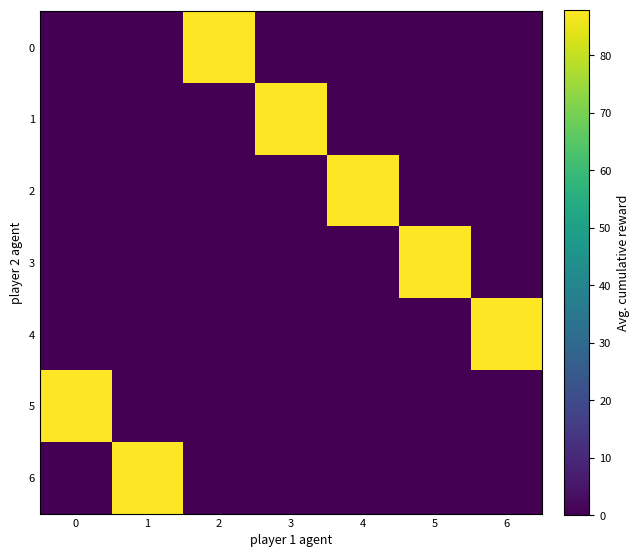

What is the difference between the highest and lowest values at 4?

6617.6